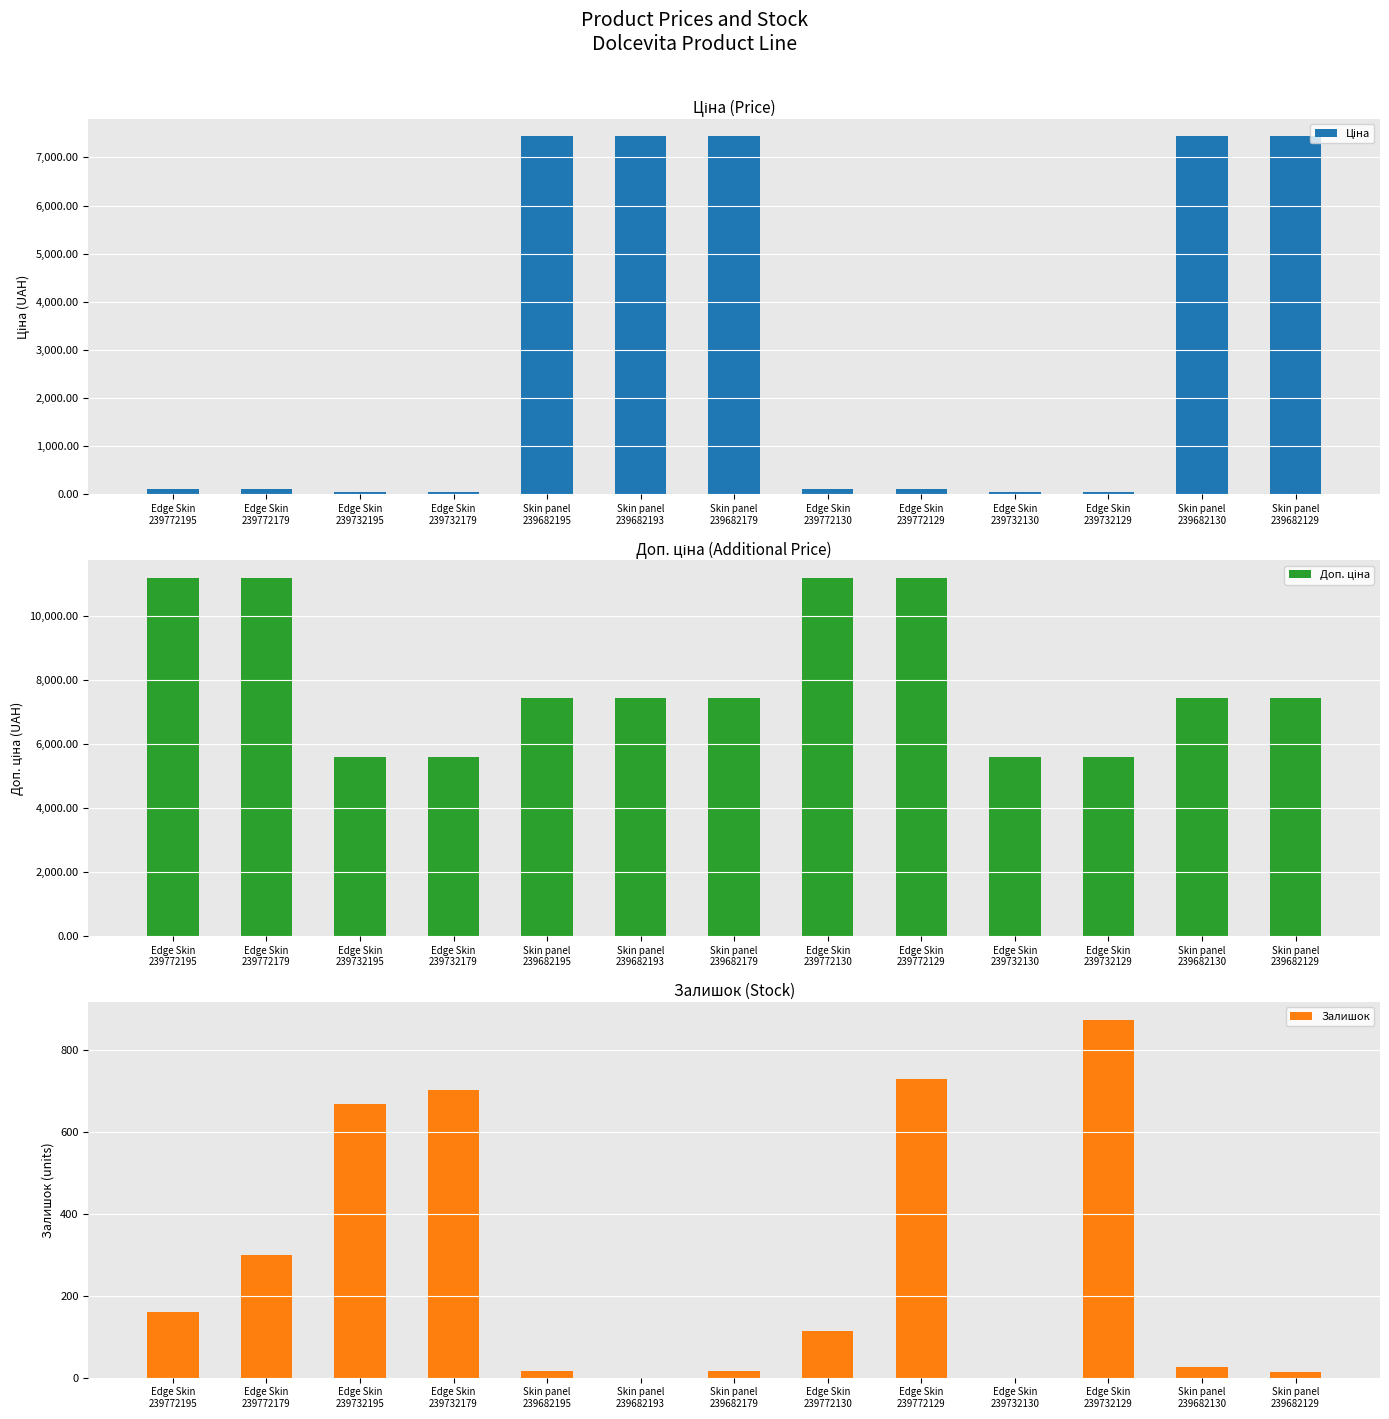

What is the approximate value of Доп. ціна at Edge Skin
239732179?

5585.0